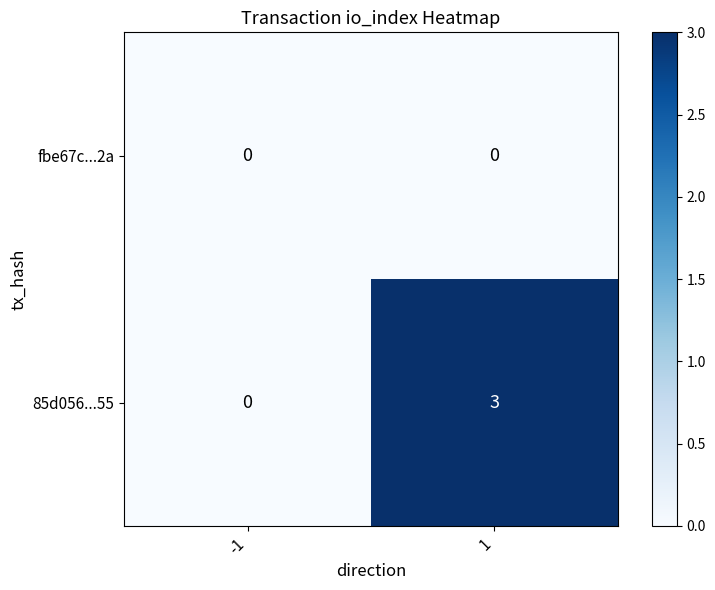

At how many categories does at least one series exceed 2?

1